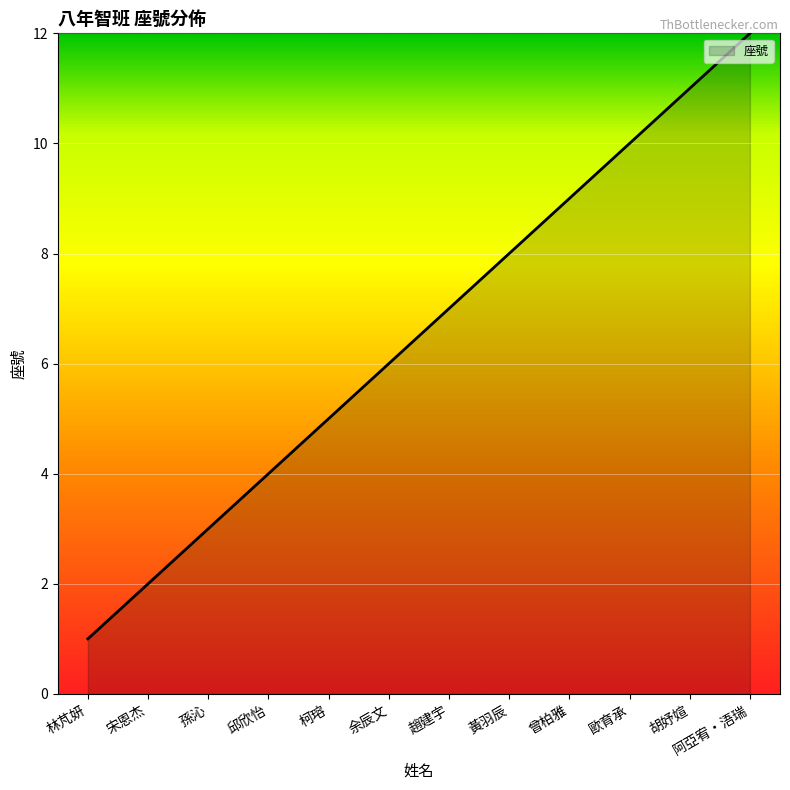

What is the approximate value at 柯瑢, to the nearest 5?

5